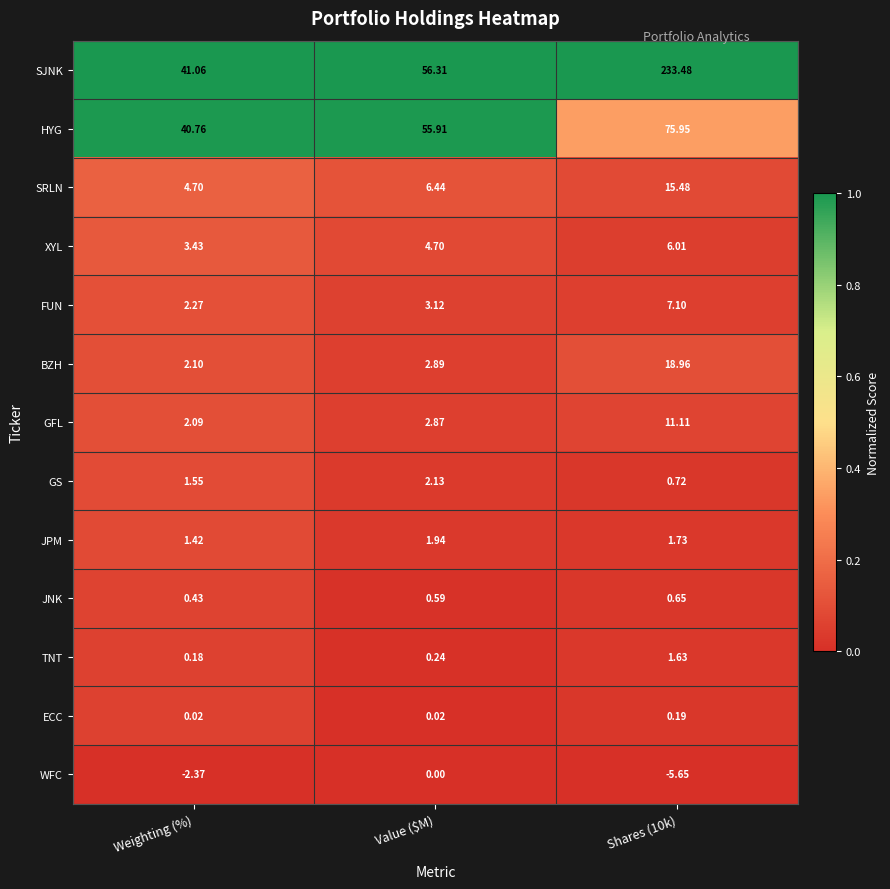

Which series has the largest total across all categories?

SJNK